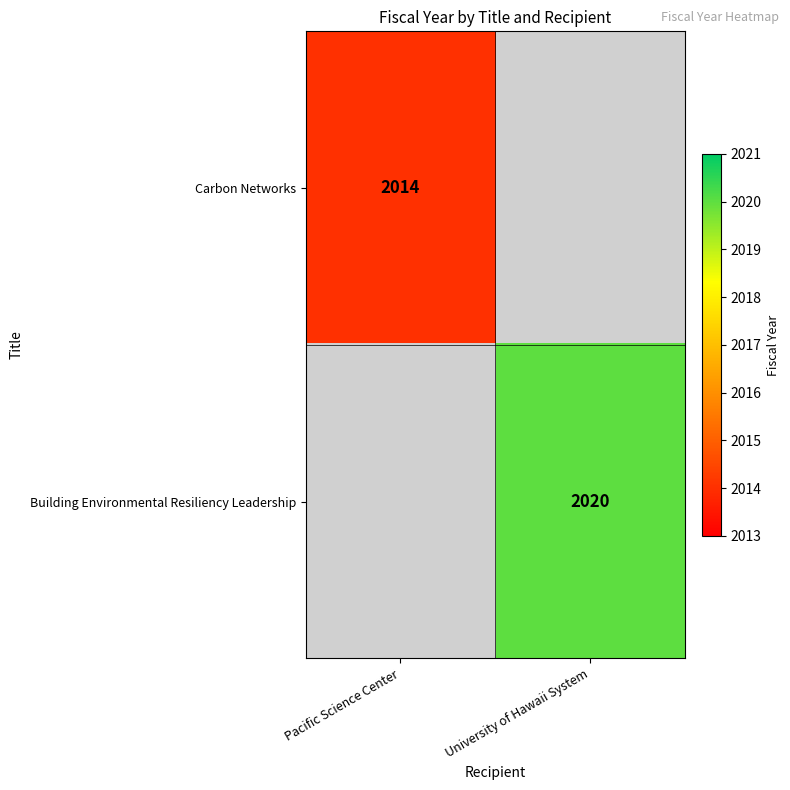

Is the value of Carbon Networks at Pacific Science Center greater than the value of Building Environmental Resiliency Leadership at University of Hawaii System?

No